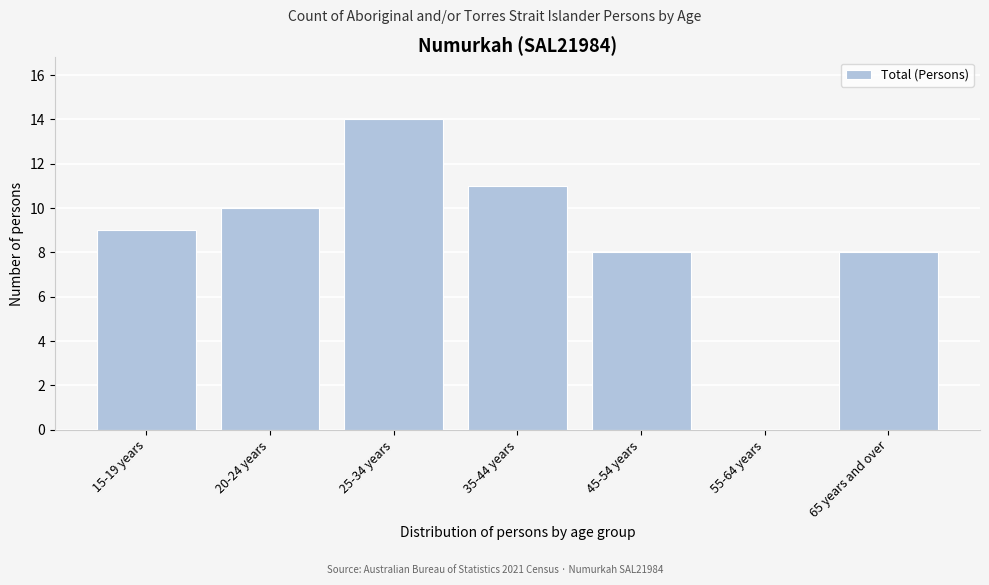

Reading right to left, extract all data points from this chart.

65 years and over=8	55-64 years=0	45-54 years=8	35-44 years=11	25-34 years=14	20-24 years=10	15-19 years=9